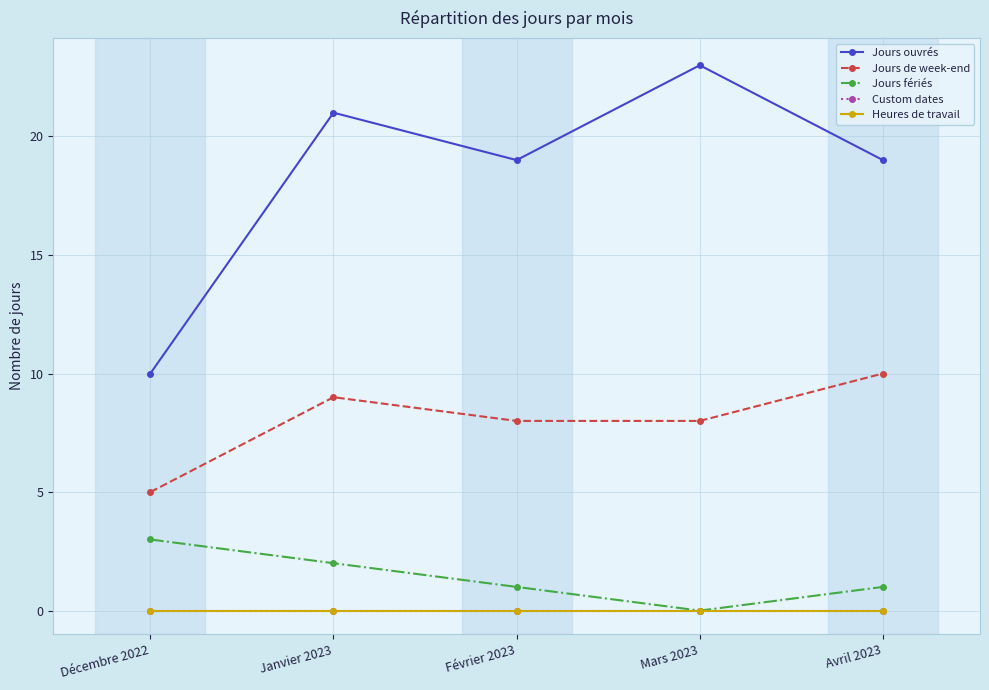

At which category is the sum across all series the highest?

Janvier 2023